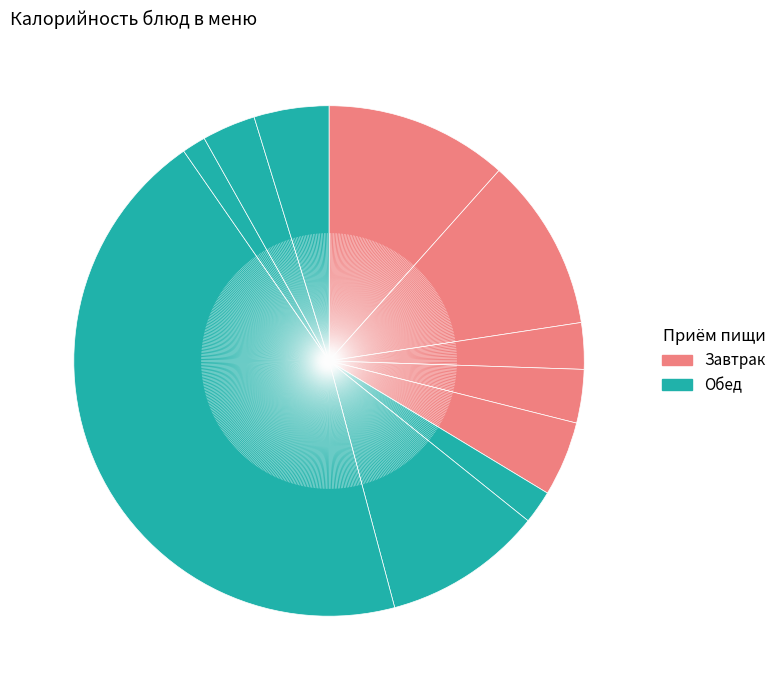

How many segments does this pie chart have?

11